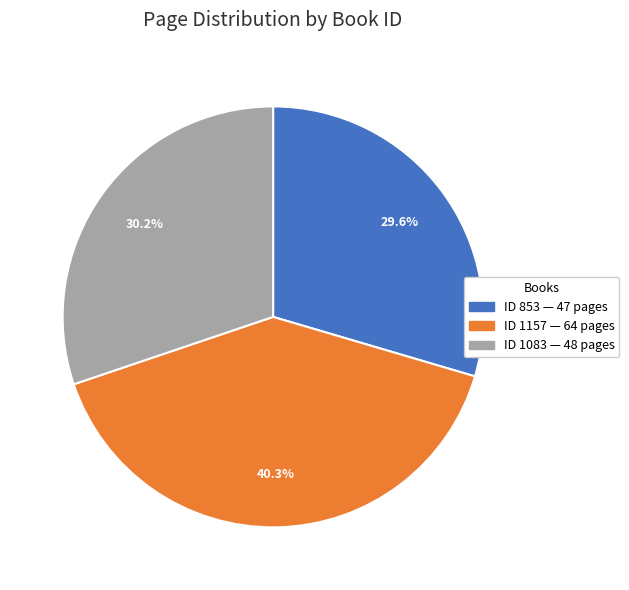

Does any single category account for the majority?

No